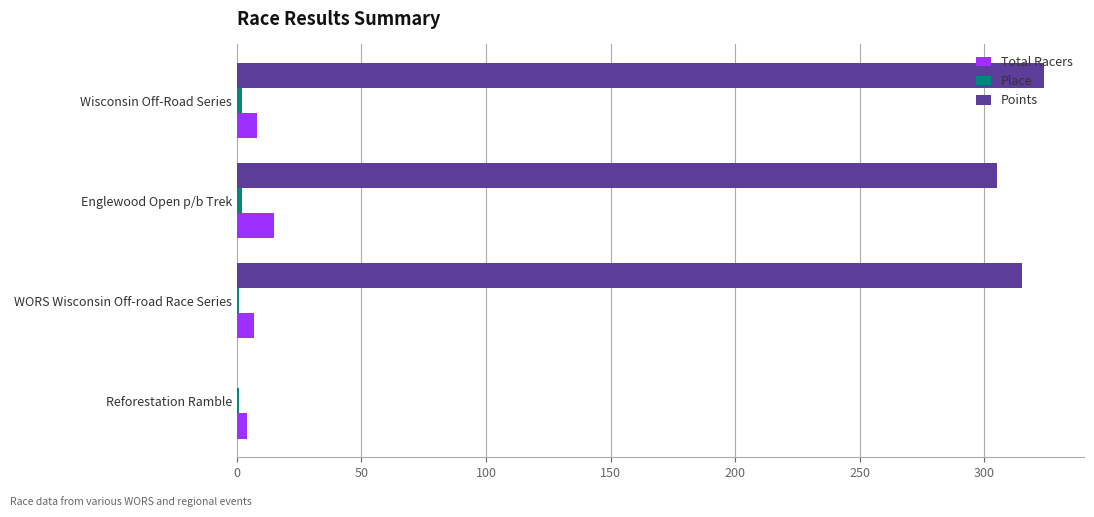

What is the maximum value shown in the chart?

323.8